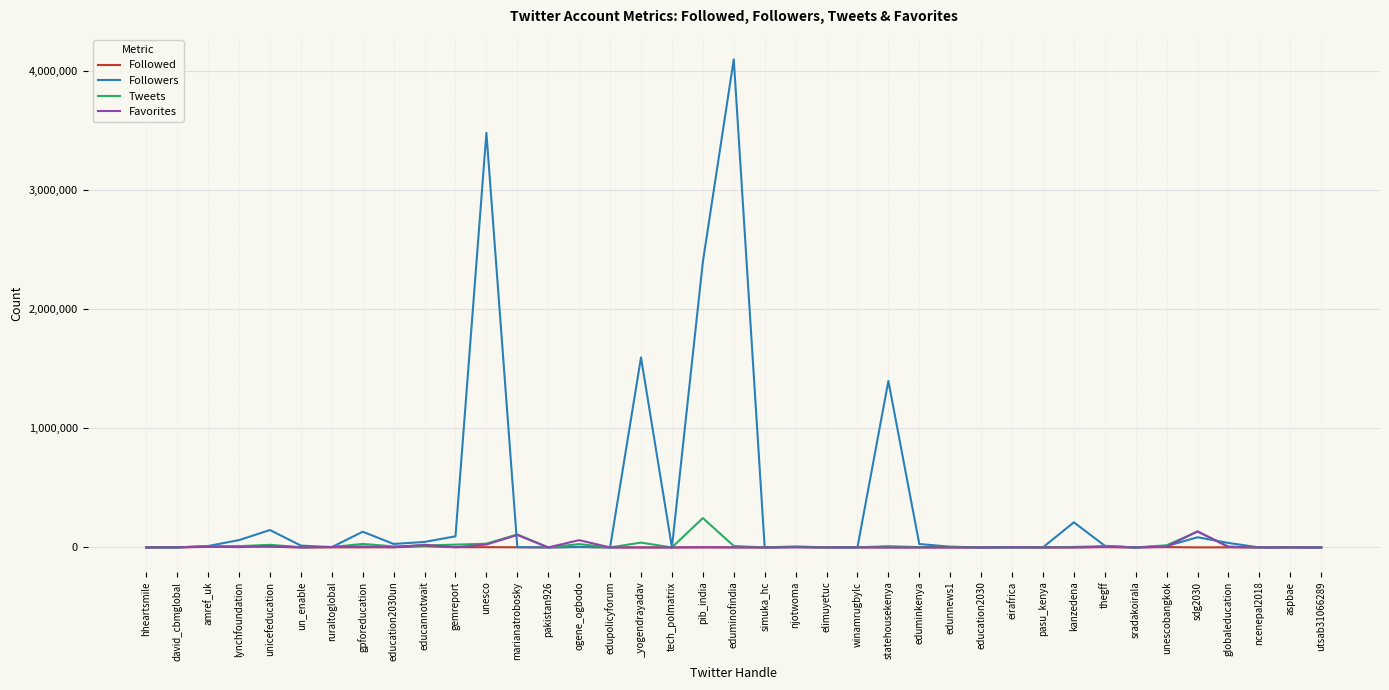

At which label does Followers first exceed 6260?

amref_uk